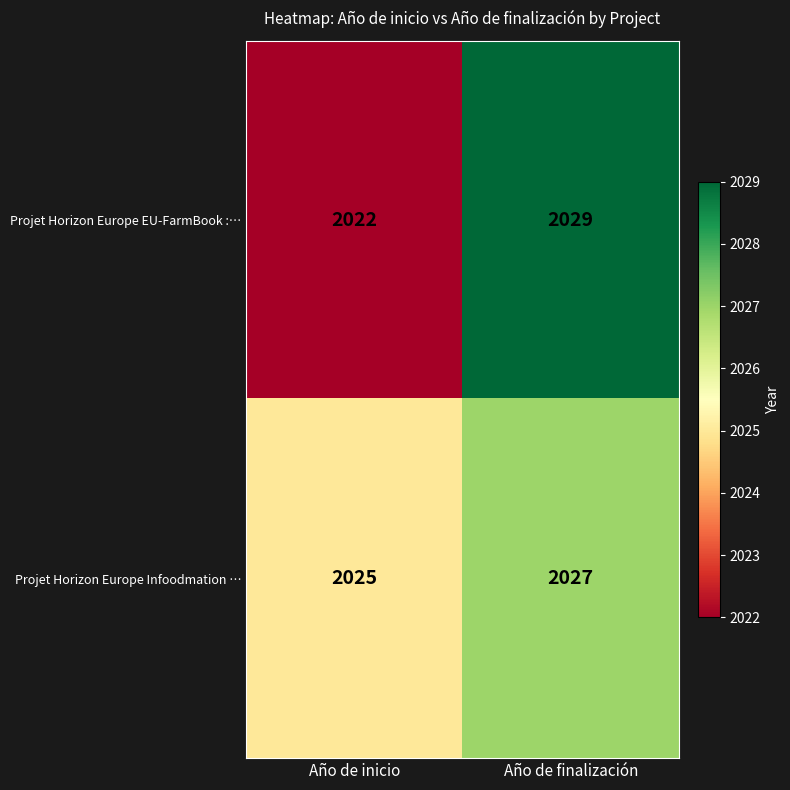

What is the difference between the highest and lowest values at Año de inicio?

3